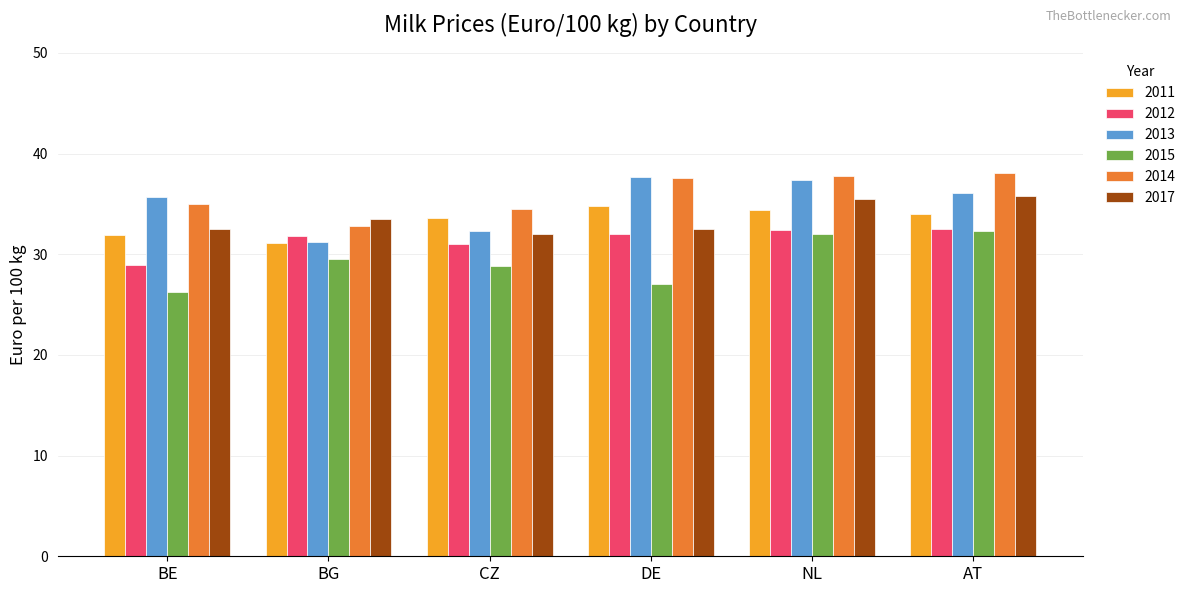

Which series changed the most between CZ and NL?

2013